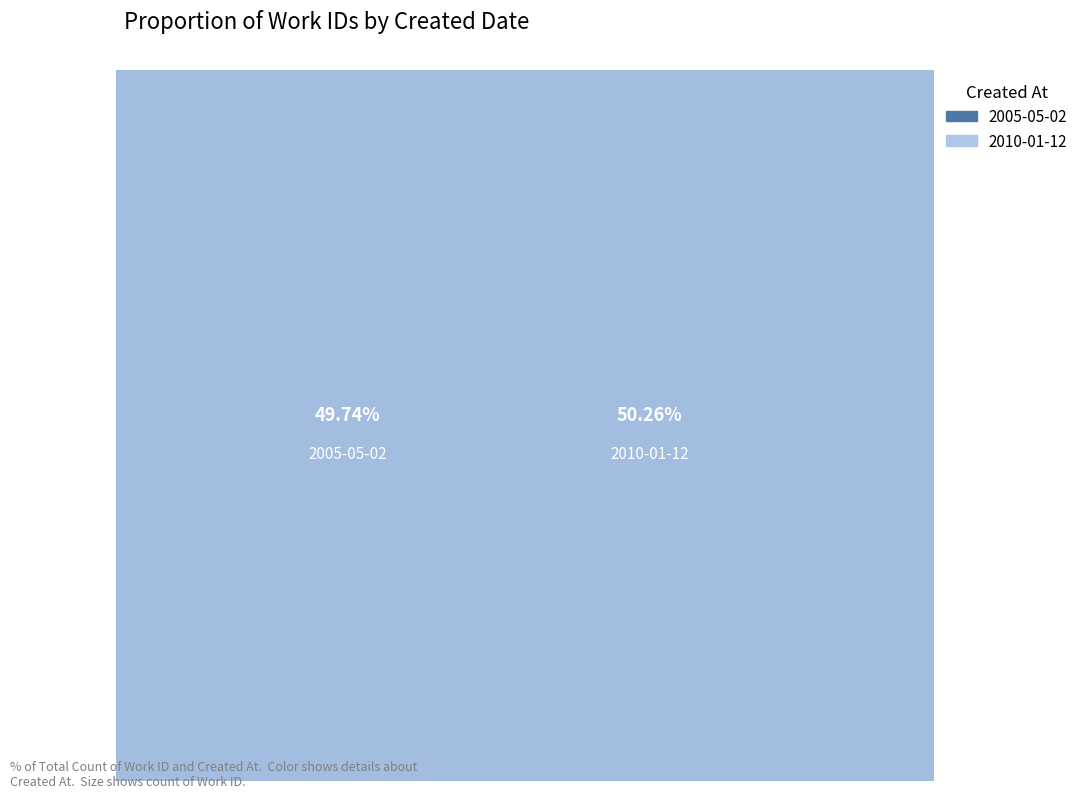

What percentage is the 2005-05-02 slice, to the nearest percent?

50%